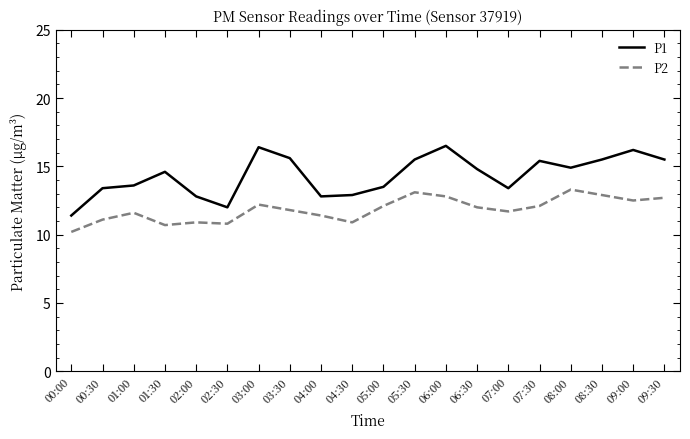

List the series in order of their overall mean, highest first.

P1, P2